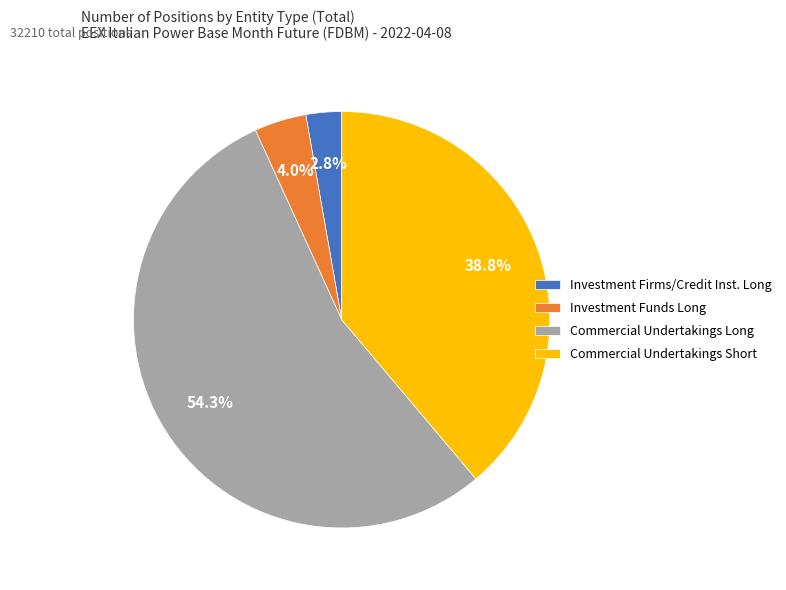

How many slices are in this pie chart?

4